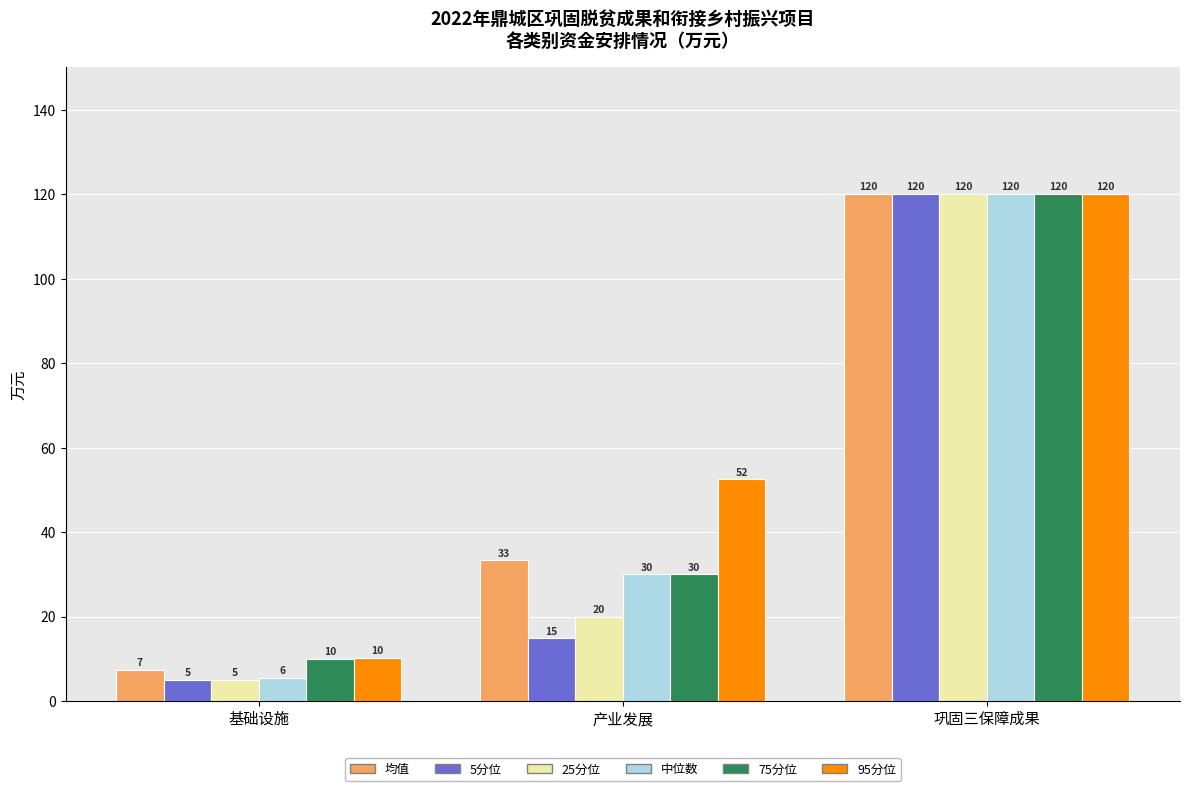

What is the sum of the 25分位 values at 巩固三保障成果 and 产业发展?

140.0